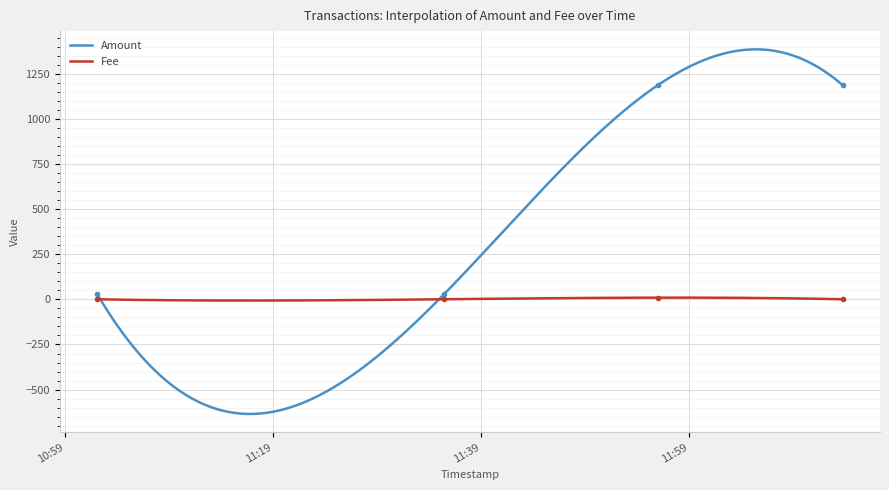

Rank the categories by Fee value from highest to lowest.

2018-03-01 11:56:01, 2018-03-01 11:02:07, 2018-03-01 11:35:27, 2018-03-01 12:13:46